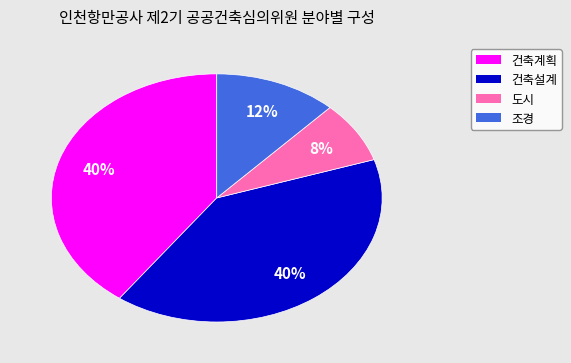

Which slice is the smallest?

도시